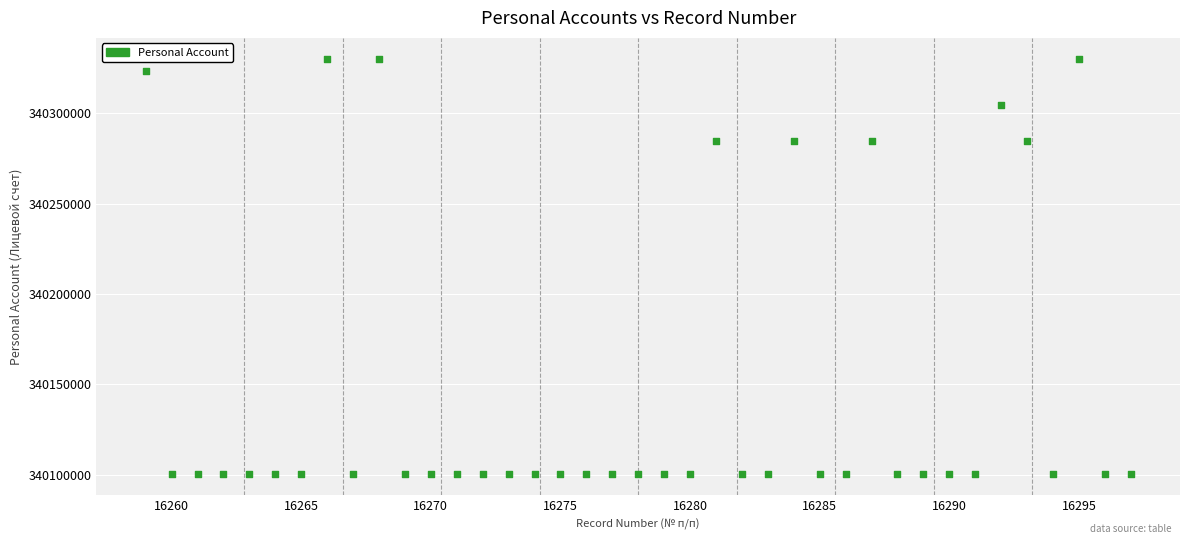

What is the range of X values (max minus min)?

38